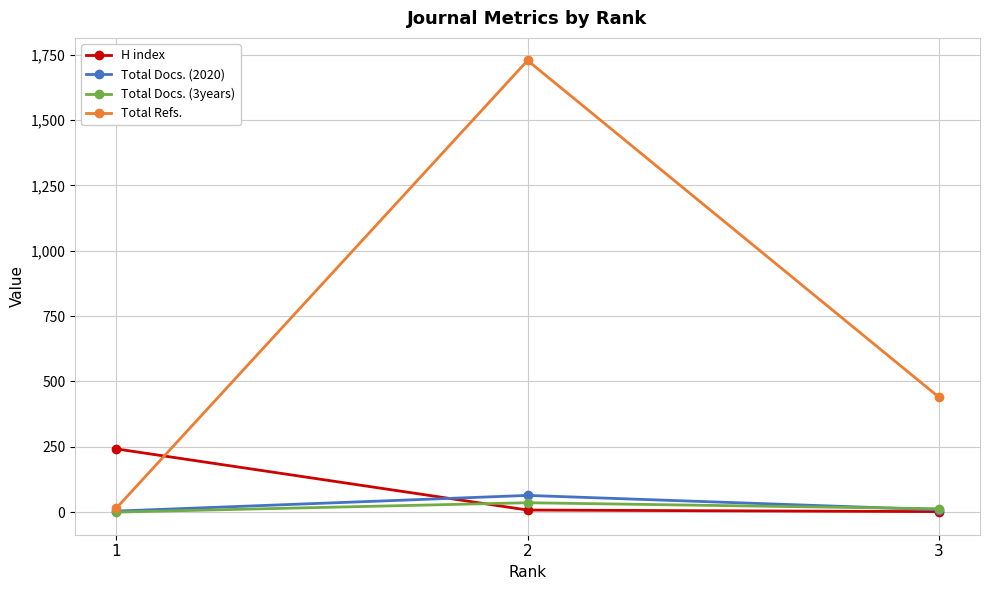

What is the difference between the maximum and minimum values in the H index series?

240